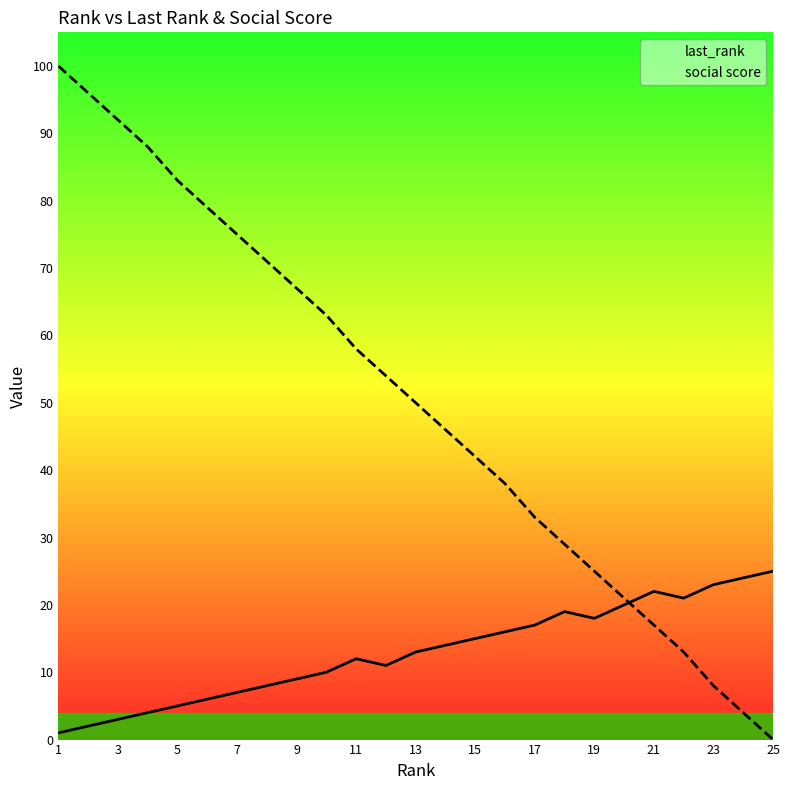

True or false: social score has more than 0 interior local peaks.

False